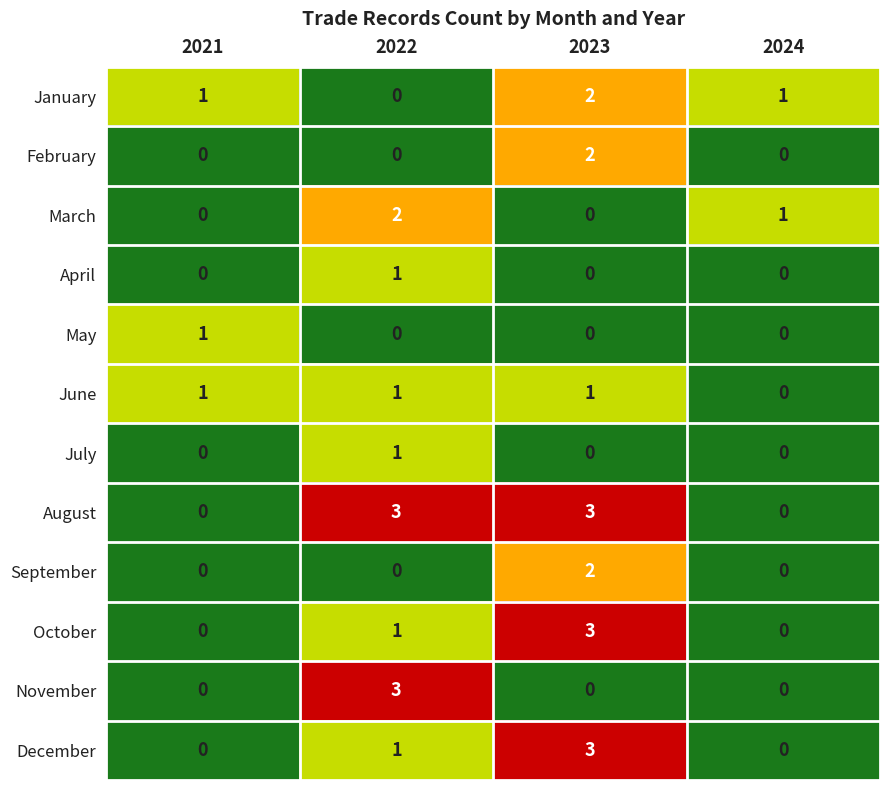

How many April values are between 0 and 1?

4